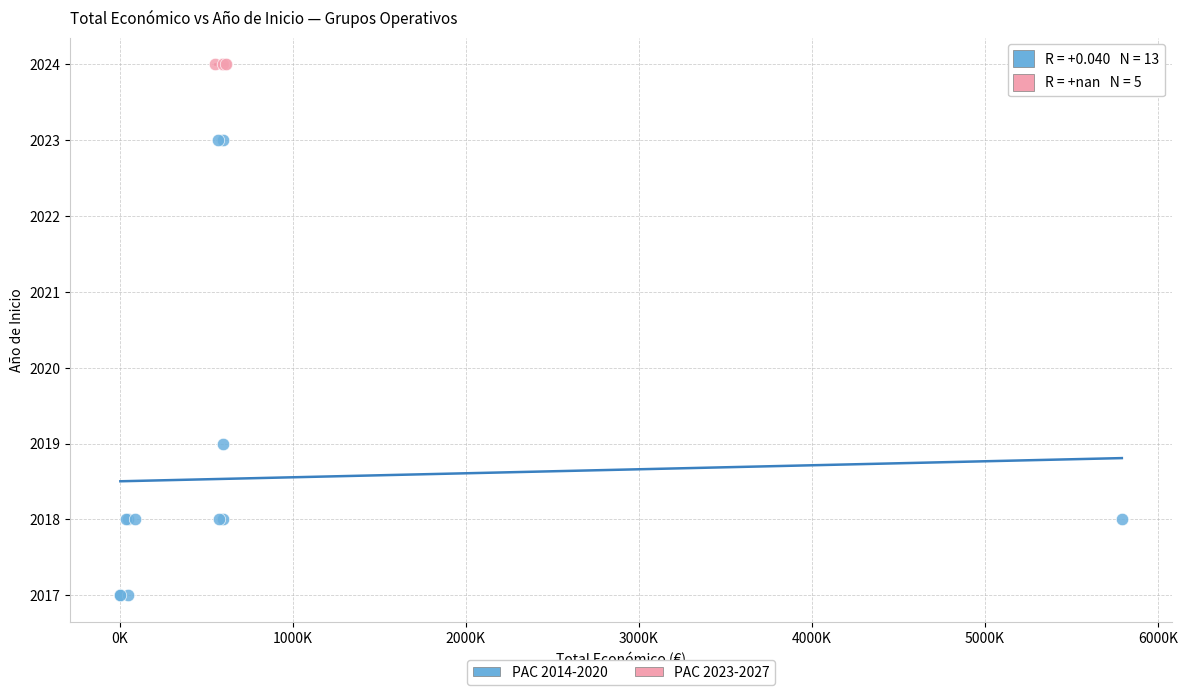

Which series contains the lowest Y value?

PAC 2014-2020